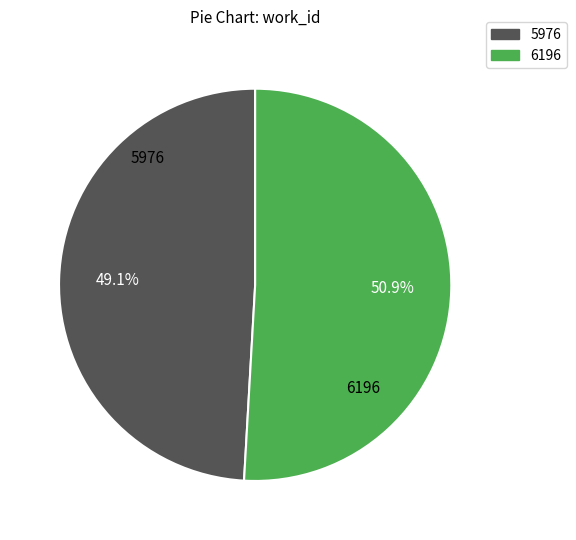

How many segments does this pie chart have?

2